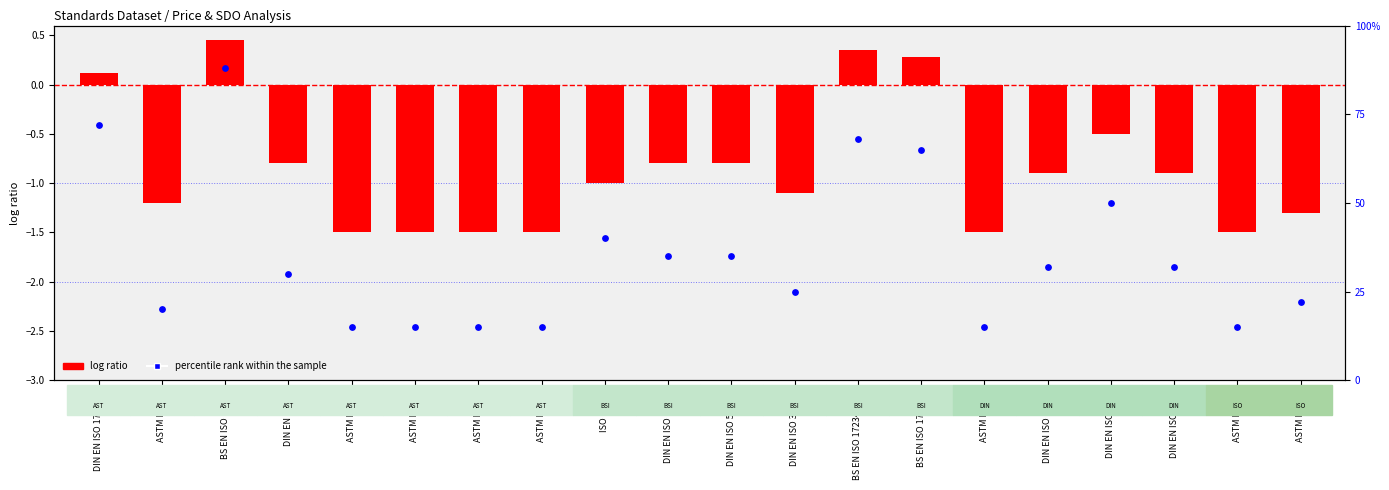

What are all the series names shown in the legend?

log ratio, percentile rank within the sample